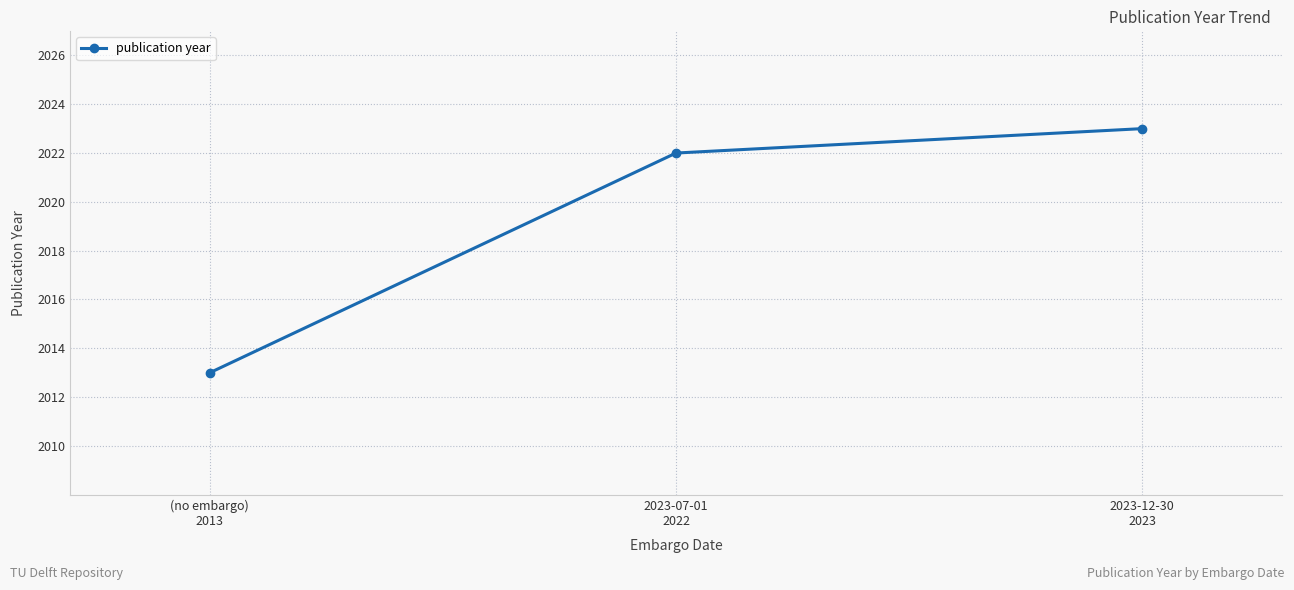

Rank the categories by value from highest to lowest.

2023-12-30
2023, 2023-07-01
2022, (no embargo)
2013